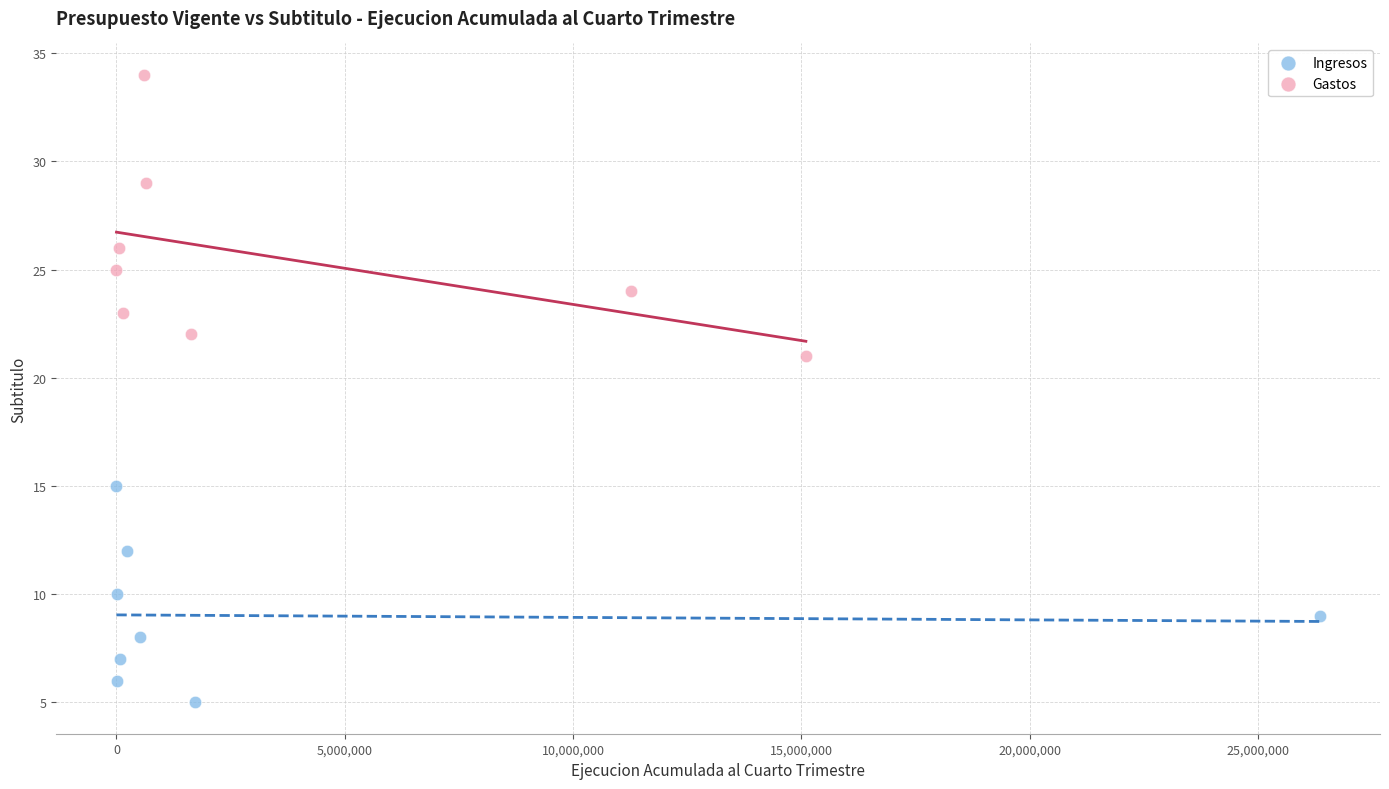

Which series contains the lowest Y value?

Ingresos